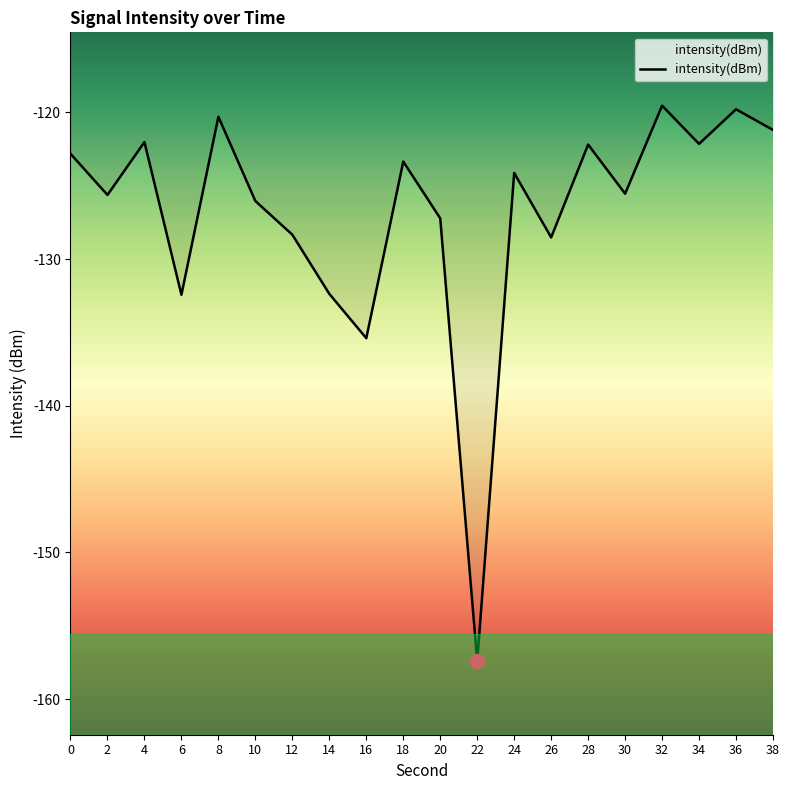

Reading right to left, list all the values displayed in this chart.

-121.2	-119.8	-122.1	-119.5	-125.5	-122.2	-128.5	-124.1	-157.4	-127.2	-123.4	-135.4	-132.4	-128.3	-126.0	-120.3	-132.4	-122.0	-125.6	-122.8